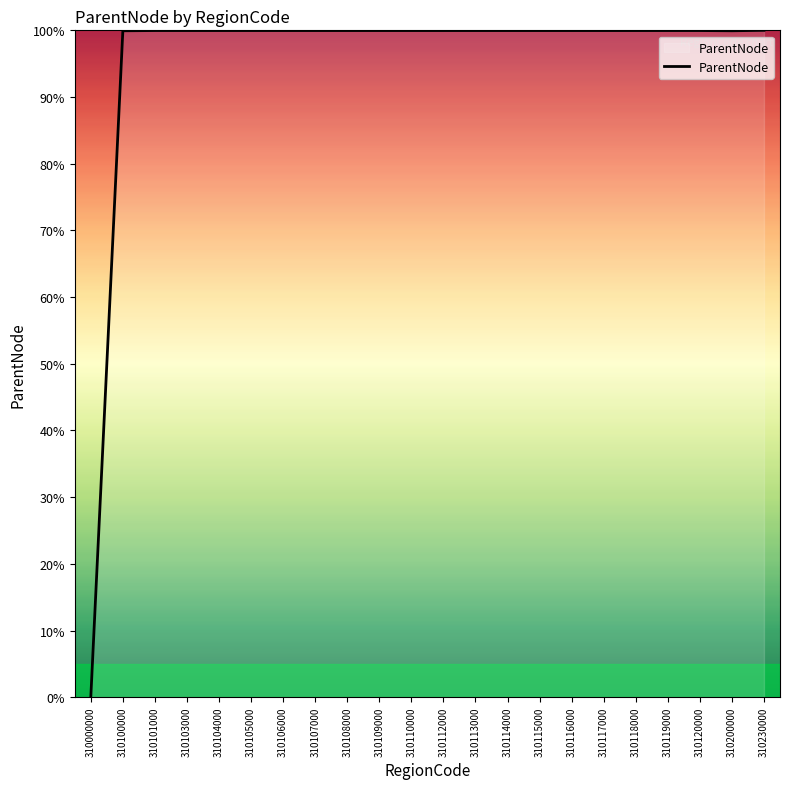

What is the greatest value displayed?

100.0